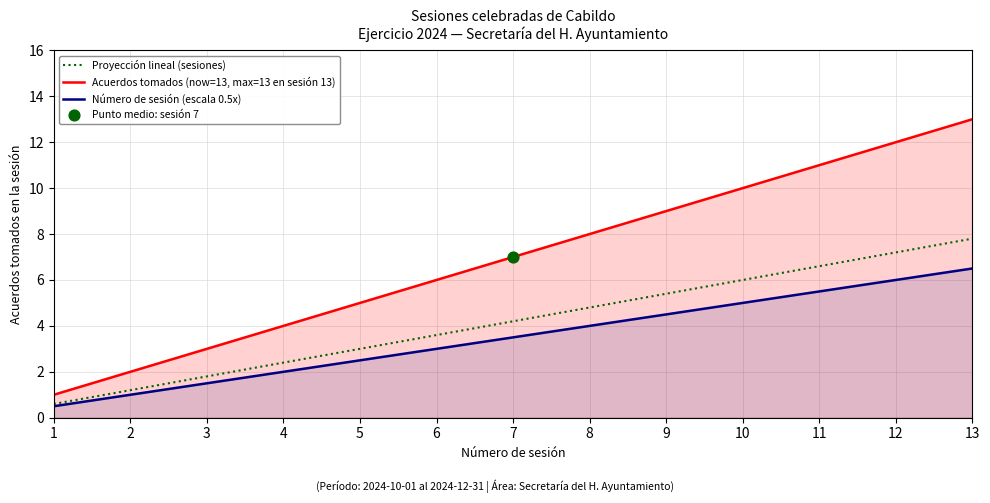

At how many categories does at least one series exceed 7?

6